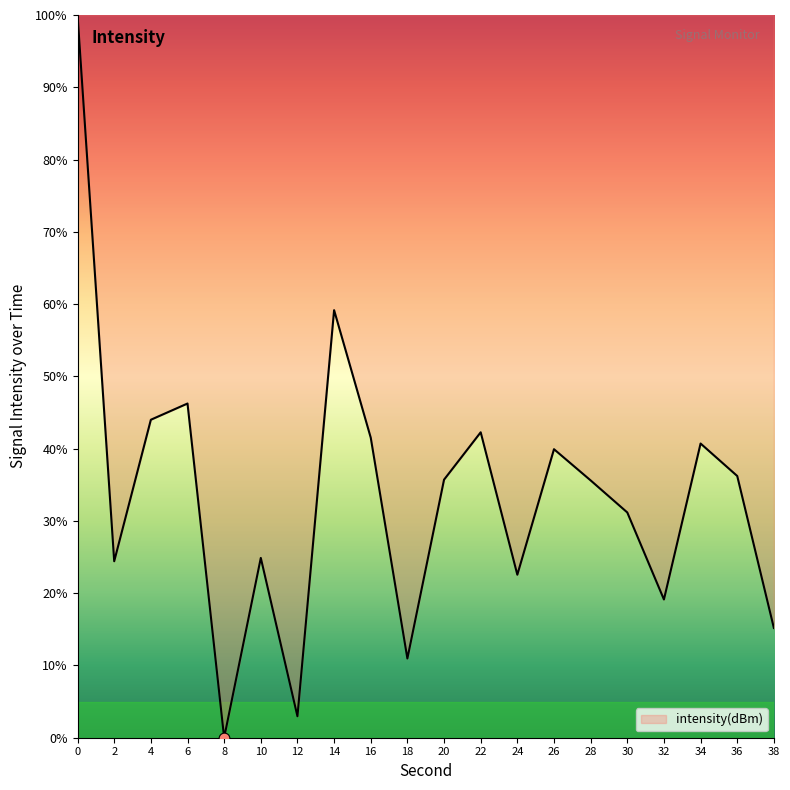

Approximately how many times larger is the value at 30 compared to 16?

0.8